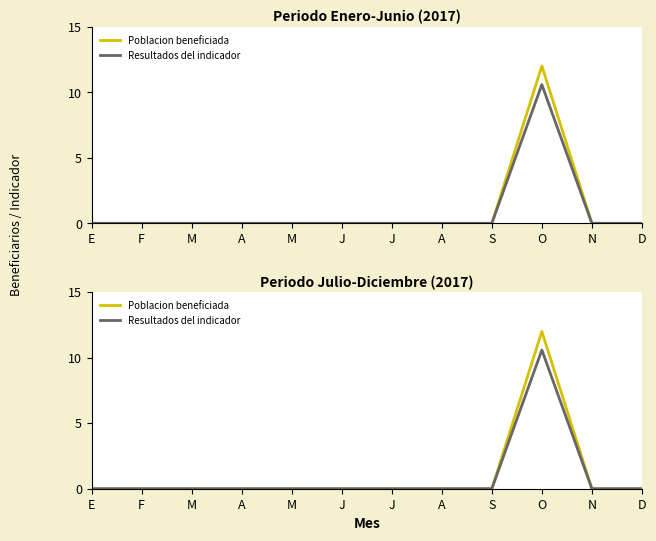

Which has a higher value, J or N?

J